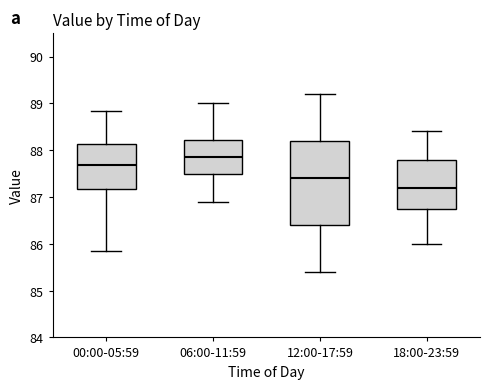

Comparing the boxes themselves (not the whiskers), which one is the tallest?

12:00-17:59